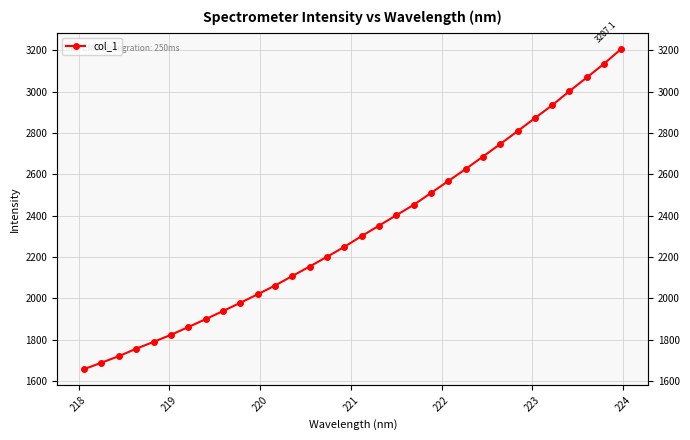

Reading left to right, list all the values displayed in this chart.

1658.3	1689.6	1721.0	1757.0	1790.0	1824.1	1861.6	1899.7	1939.0	1978.8	2020.0	2062.2	2108.4	2154.2	2201.1	2249.2	2301.5	2351.6	2402.2	2452.4	2509.4	2567.5	2625.4	2685.6	2746.3	2808.5	2871.7	2933.9	3002.2	3068.1	3134.8	3207.1